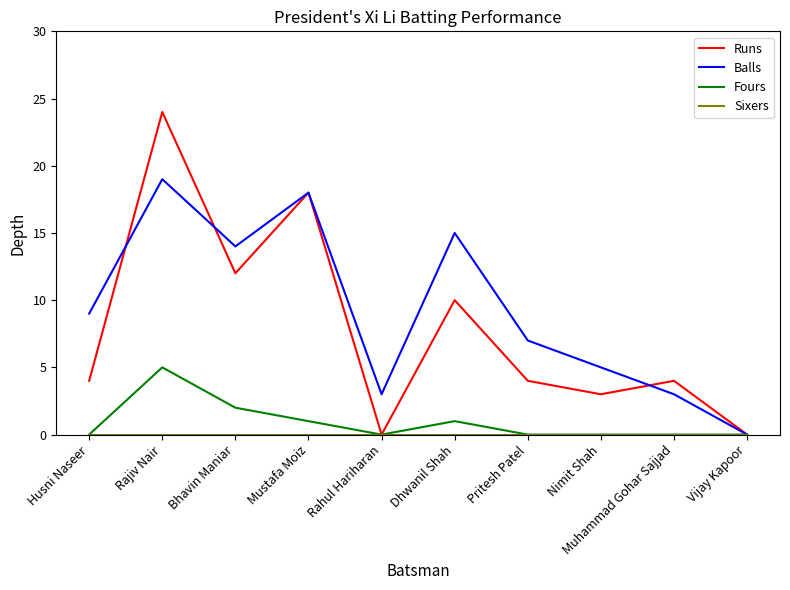

The value of Fours at Bhavin Maniar is 2. True or false?

True